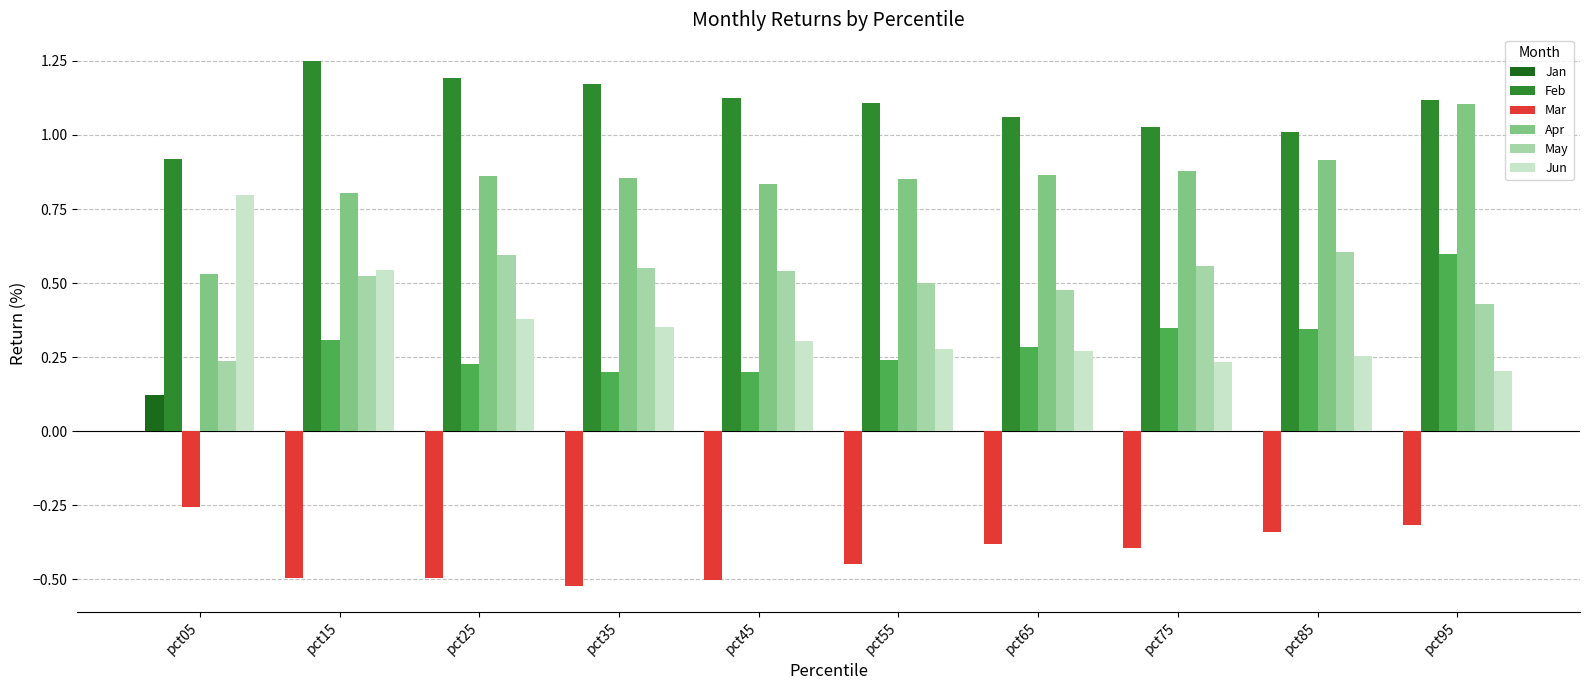

How many values in Mar are above zero?

9